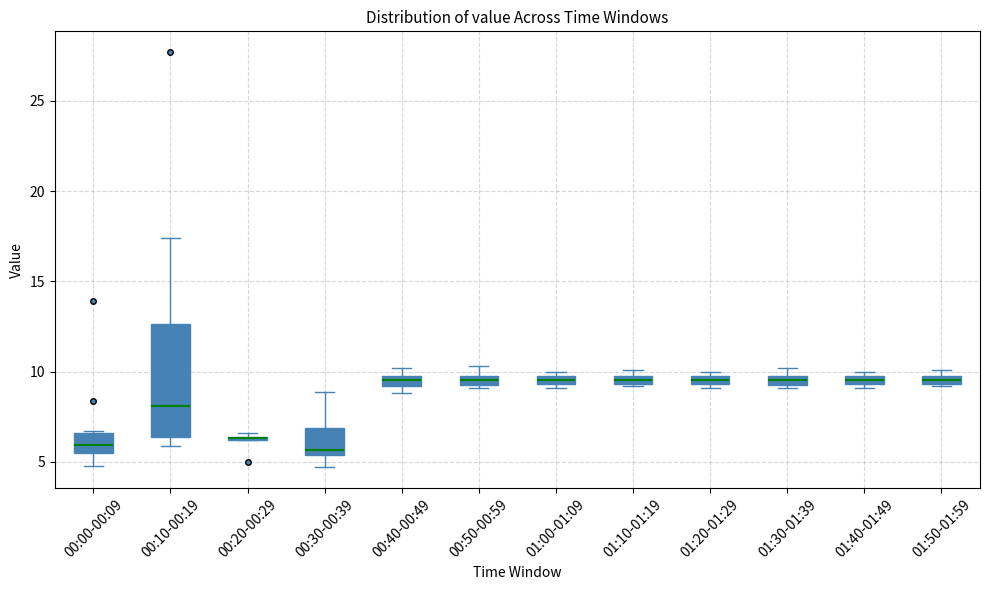

Where is the lower edge of the box for 00:00-00:09 on the y-axis? The values are not printed on the chart, so give them approximately, as read against the axis.

5.5